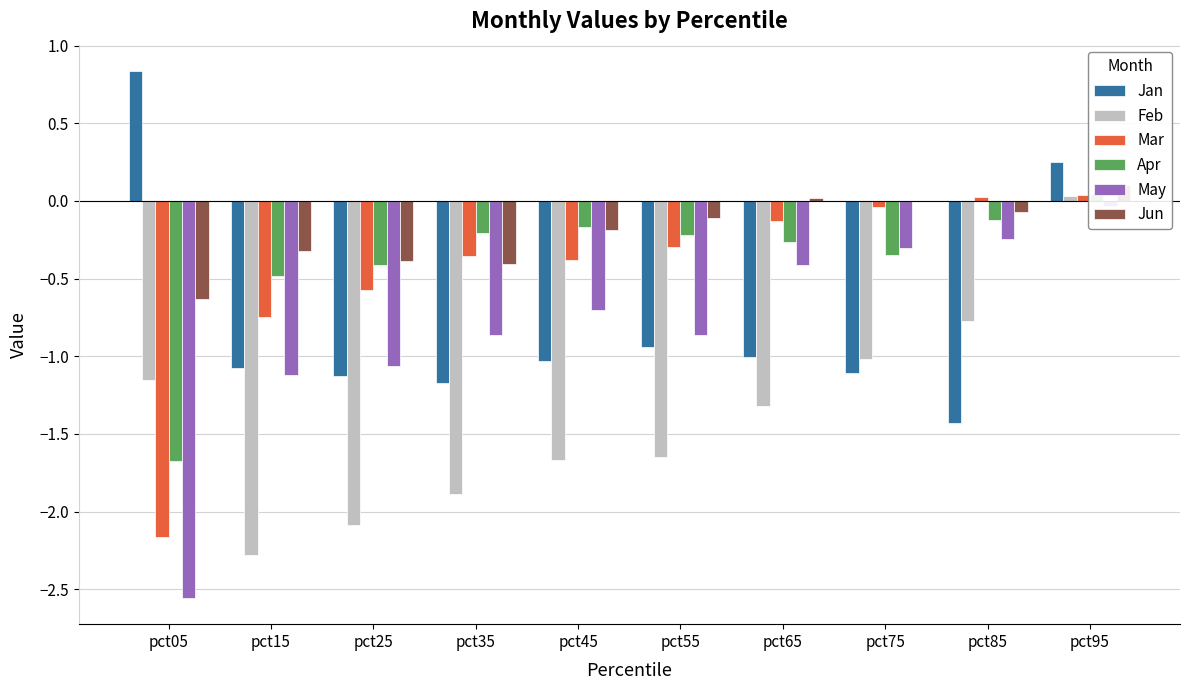

Which has a higher value, pct05 or pct25?

pct05